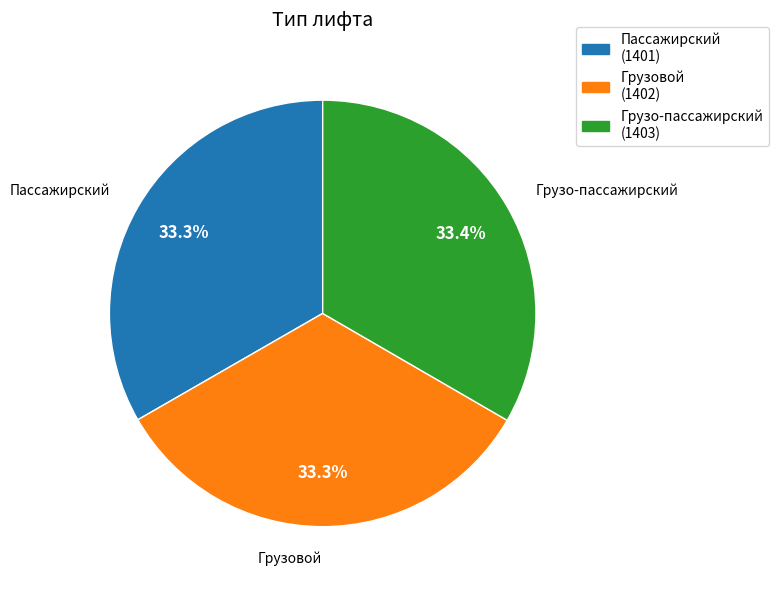

Is it true that Грузо-пассажирский is 33% of the pie?

True